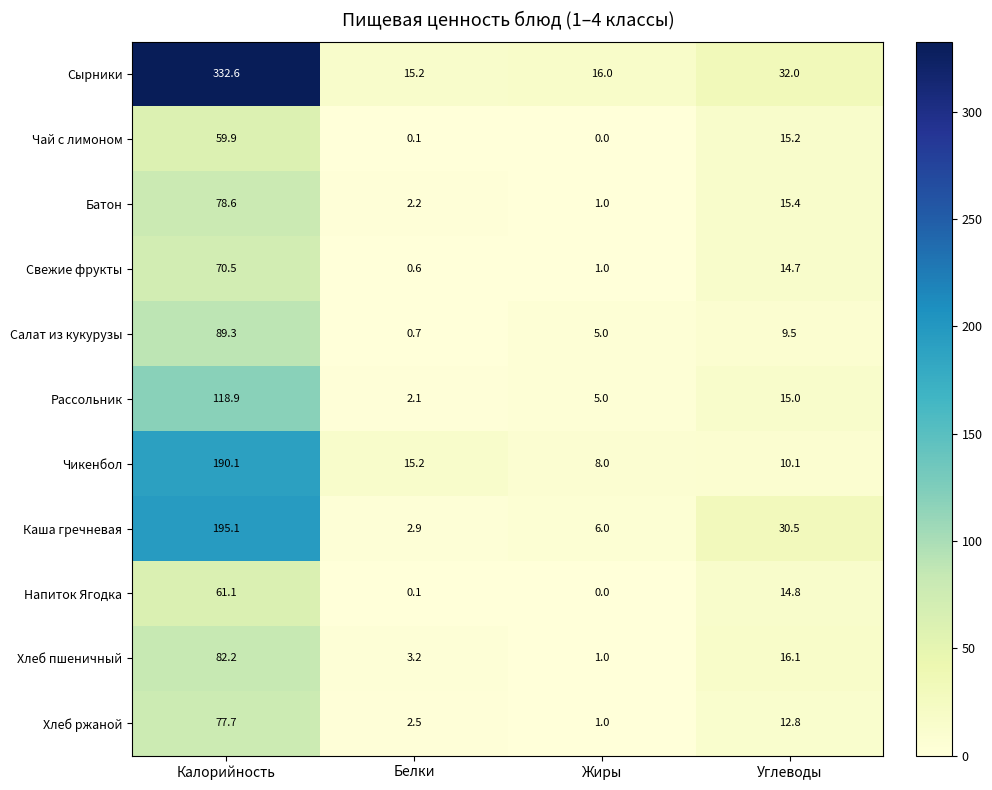

Which series has the largest range (max minus min)?

Сырники